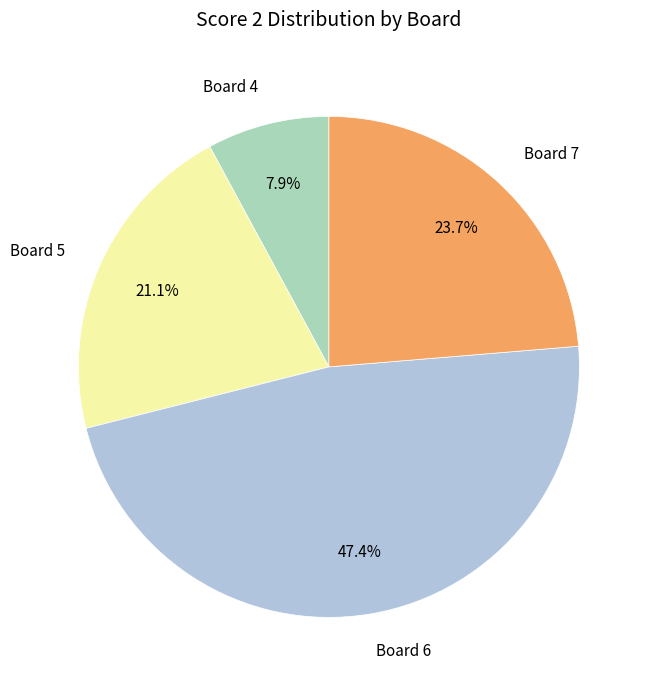

True or false: Board 7 accounts for 24% of the total.

True